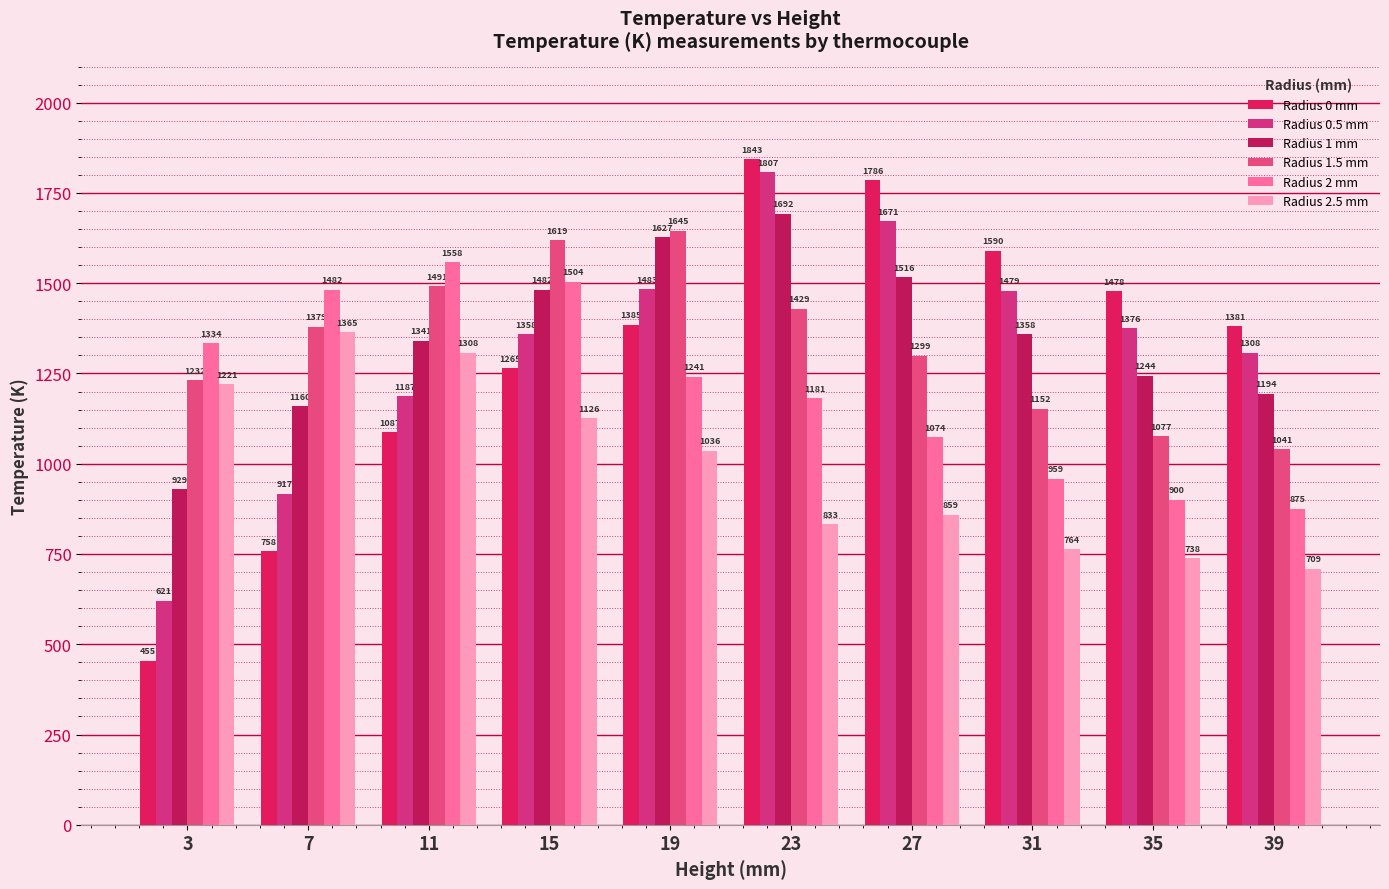

Are the bars horizontal?

No